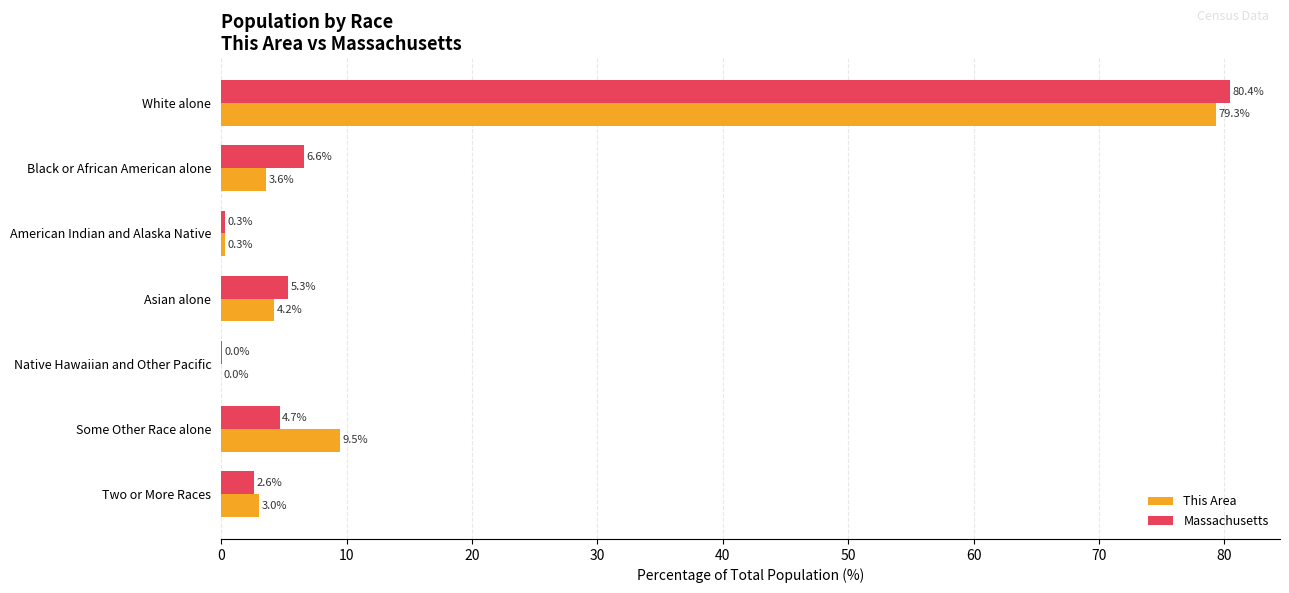

What is the greatest value displayed?

80.4